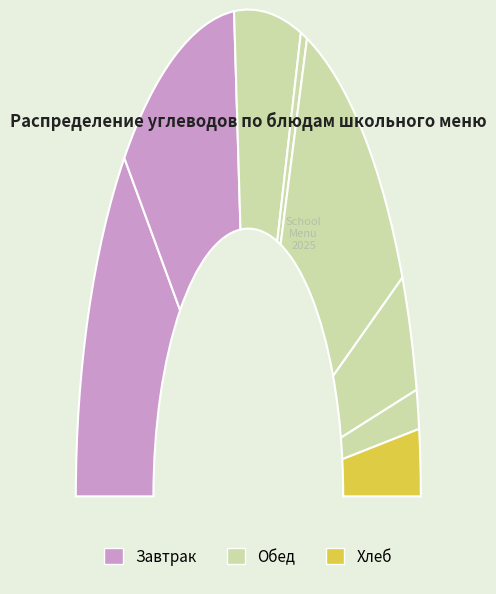

To the nearest percent, what portion does Рассольник (углеводы) represent?

12%